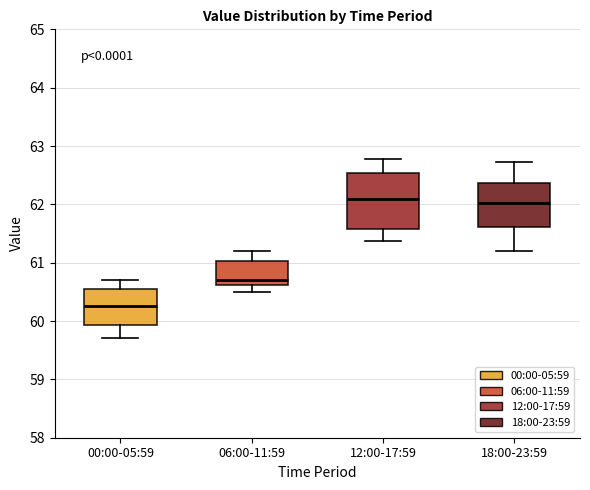

Reading left to right, transcribe this box plot: for each box, give where its median line is, the range the box spans, and where its two whiskers end, as read against the y-axis. The values are not printed on the chart, so give them approximately, as read against the axis.

00:00-05:59: median 60.3, box 59.9 to 60.5, whiskers 59.7 to 60.7
06:00-11:59: median 60.7, box 60.6 to 61.0, whiskers 60.5 to 61.2
12:00-17:59: median 62.1, box 61.6 to 62.5, whiskers 61.4 to 62.8
18:00-23:59: median 62.0, box 61.6 to 62.4, whiskers 61.2 to 62.7